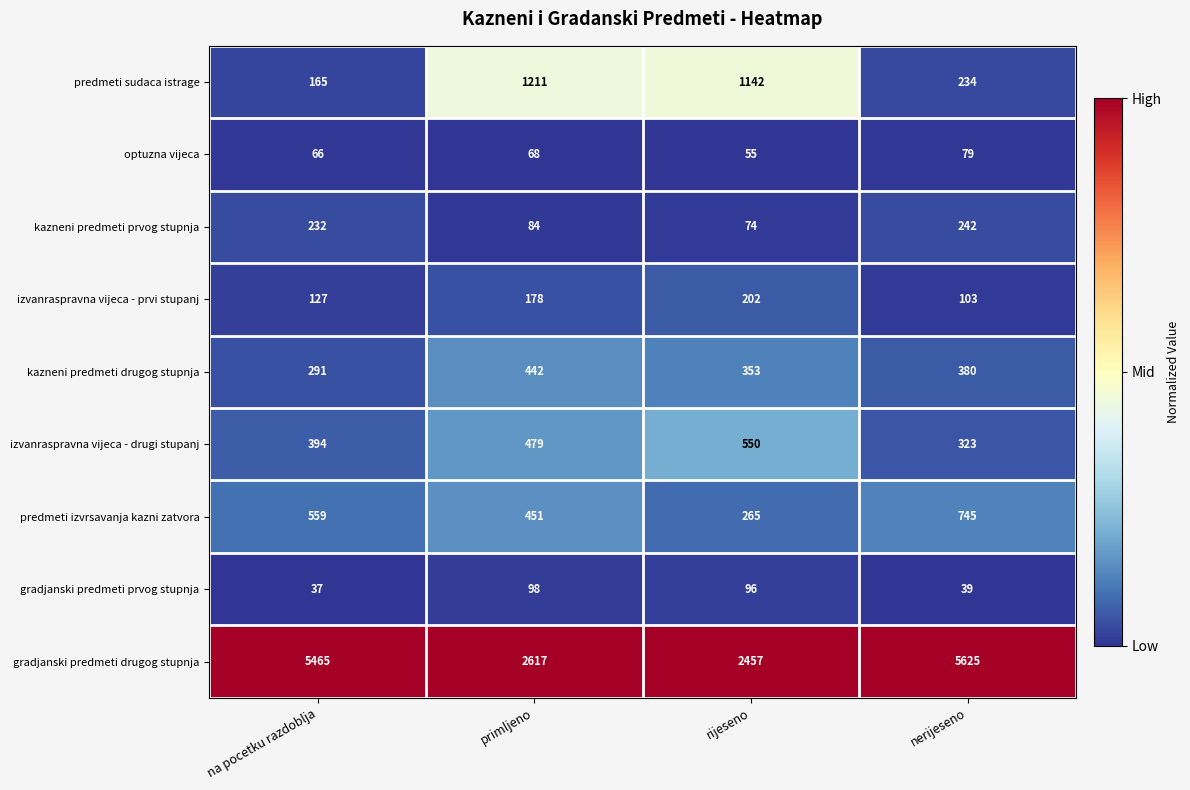

Rank the series at rijeseno from lowest to highest value.

optuzna vijeca, kazneni predmeti prvog stupnja, gradjanski predmeti prvog stupnja, izvanraspravna vijeca - prvi stupanj, predmeti izvrsavanja kazni zatvora, kazneni predmeti drugog stupnja, izvanraspravna vijeca - drugi stupanj, predmeti sudaca istrage, gradjanski predmeti drugog stupnja